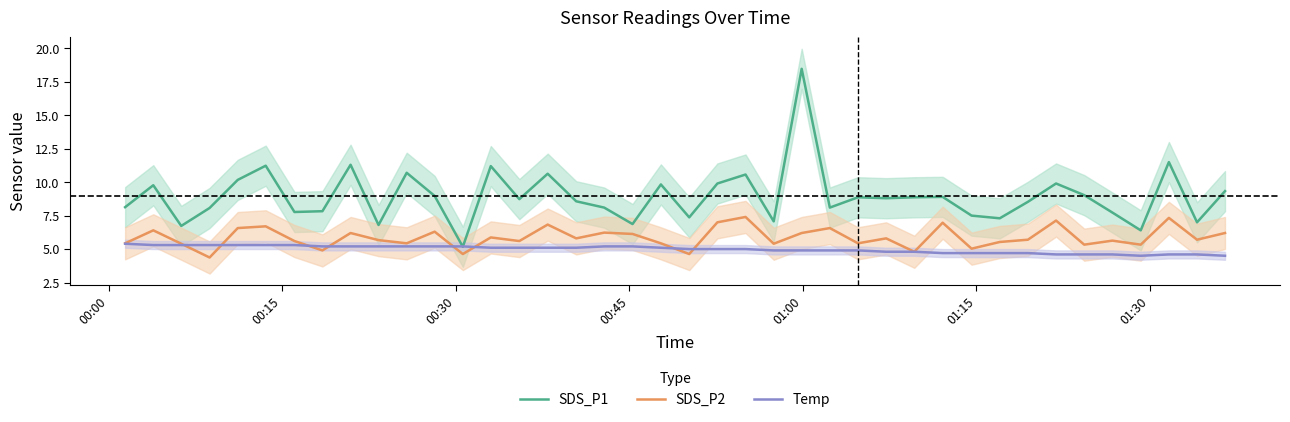

True or false: SDS_P2 and SDS_P1 cross at least once.

False